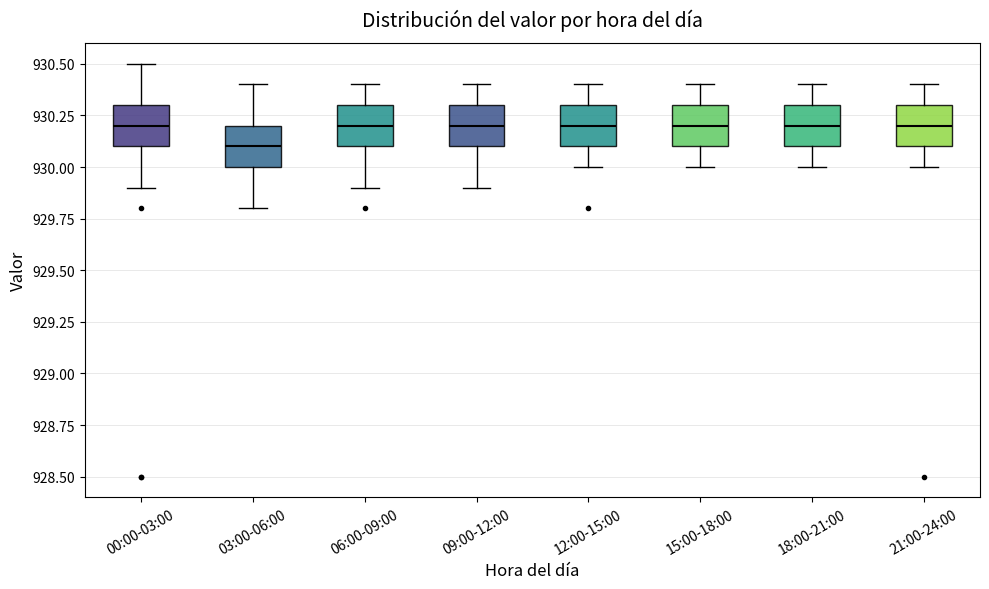

Reading left to right, read every box against the y-axis: the position of its median line, the range the box covers, and the ends of its whiskers. The values are not printed on the chart, so give them approximately, as read against the axis.

00:00-03:00: median 930.2, box 930.1 to 930.3, whiskers 929.9 to 930.5
03:00-06:00: median 930.1, box 930.0 to 930.2, whiskers 929.8 to 930.4
06:00-09:00: median 930.2, box 930.1 to 930.3, whiskers 929.9 to 930.4
09:00-12:00: median 930.2, box 930.1 to 930.3, whiskers 929.9 to 930.4
12:00-15:00: median 930.2, box 930.1 to 930.3, whiskers 930.0 to 930.4
15:00-18:00: median 930.2, box 930.1 to 930.3, whiskers 930.0 to 930.4
18:00-21:00: median 930.2, box 930.1 to 930.3, whiskers 930.0 to 930.4
21:00-24:00: median 930.2, box 930.1 to 930.3, whiskers 930.0 to 930.4